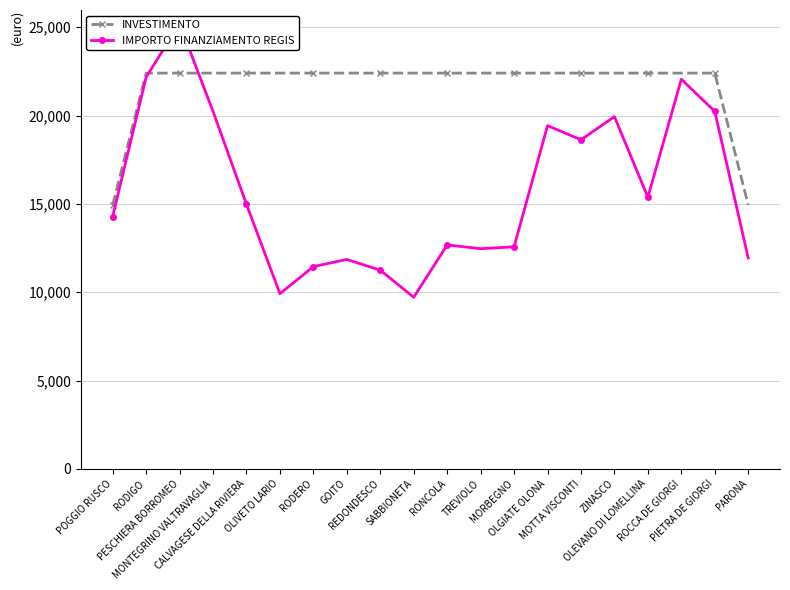

Which category has the lowest value in the IMPORTO FINANZIAMENTO REGIS series?

SABBIONETA